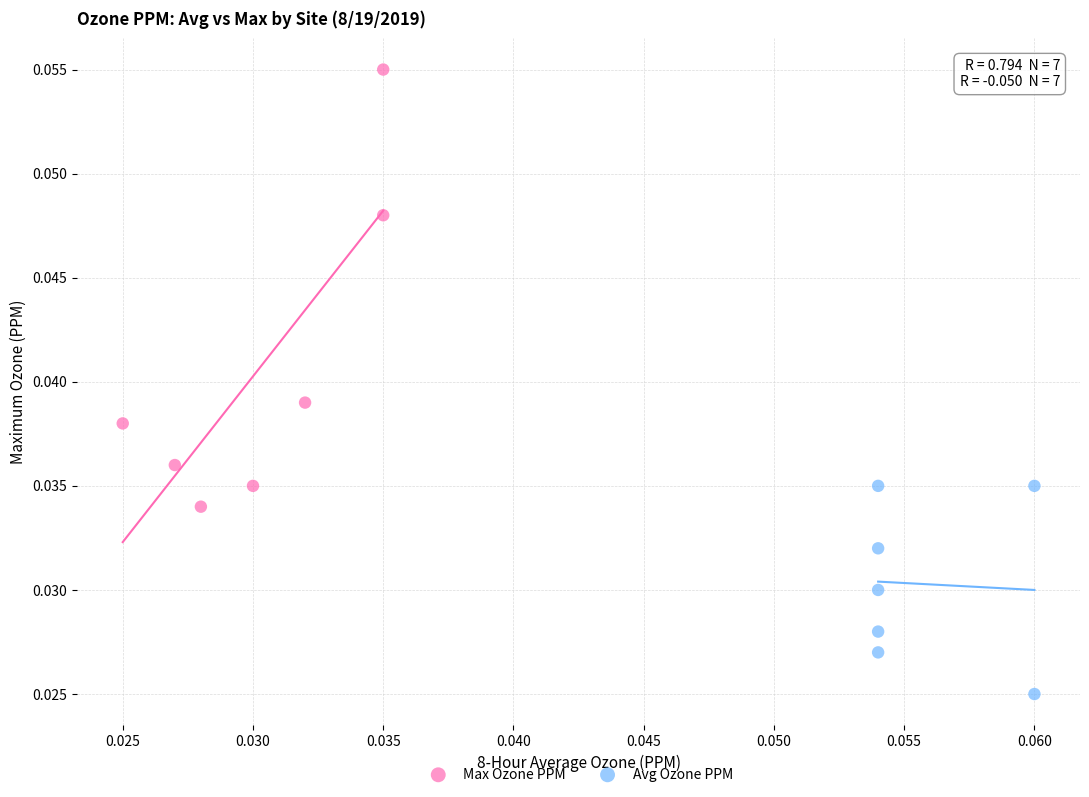

Which series contains the lowest Y value?

Avg Ozone PPM